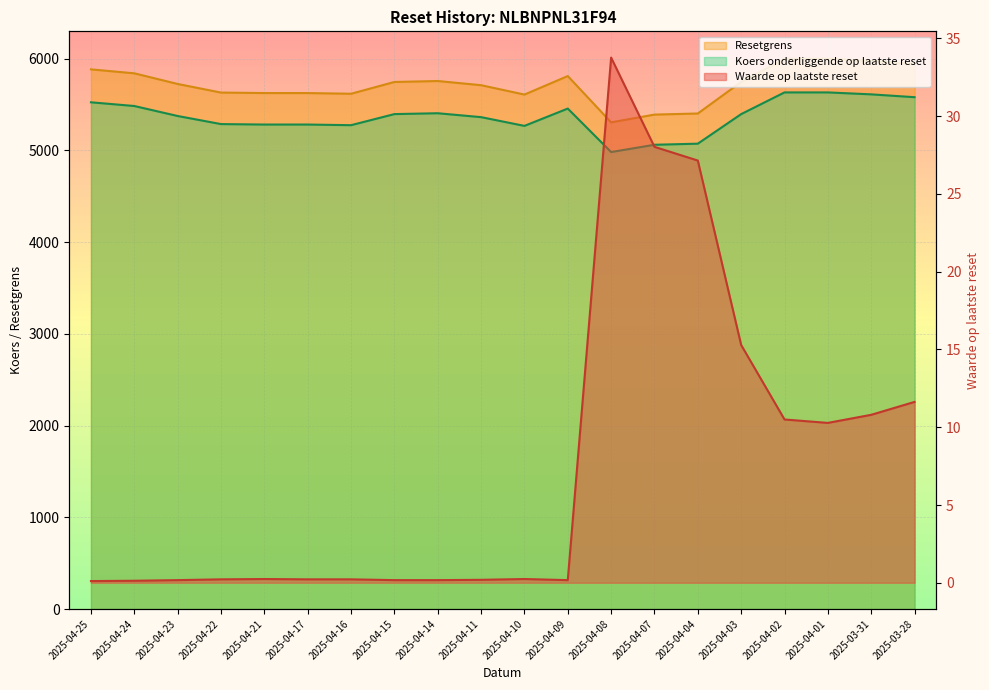

Rank the series at 2025-04-25 from highest to lowest value.

Resetgrens, Koers onderliggende op laatste reset, Waarde op laatste reset